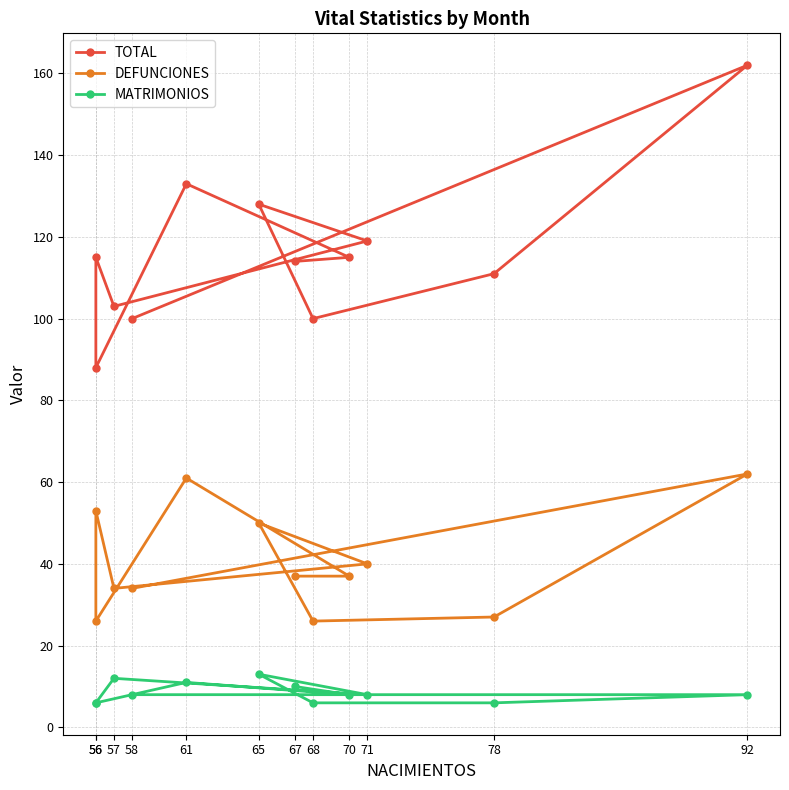

True or false: DEFUNCIONES and TOTAL cross at least once.

False